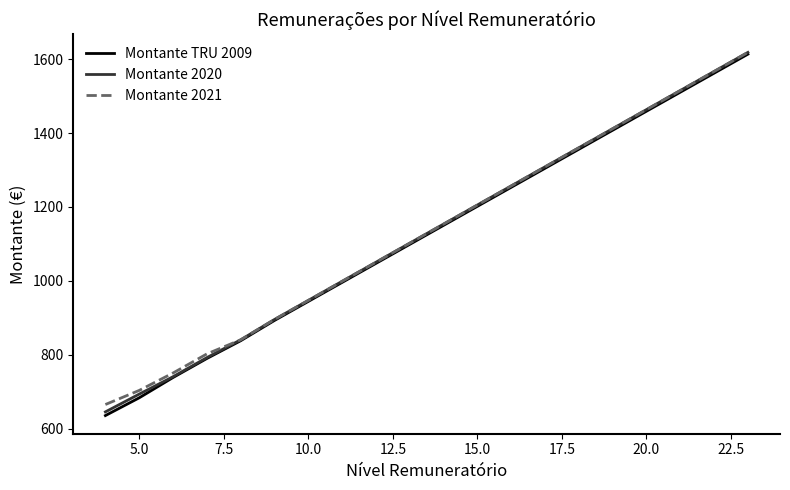

What is the minimum value shown in the chart?

635.1